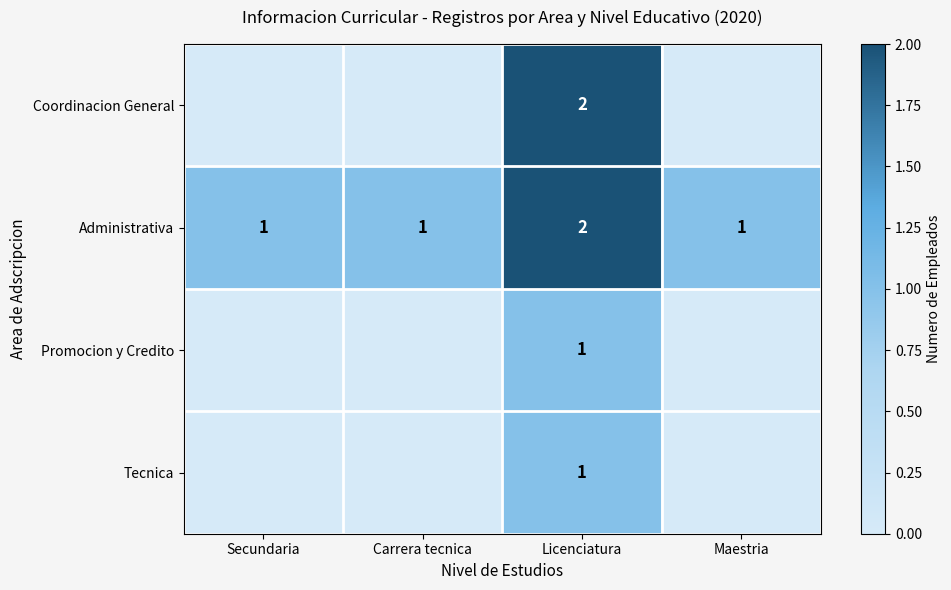

Count the Administrativa values in the range 1 to 2.

4